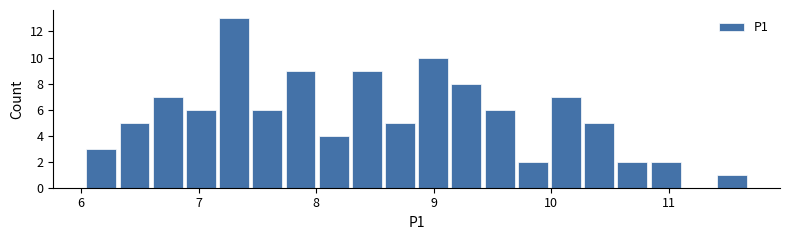

Around what value on the x-axis is the tallest bar? Give the approximate position of its centre, as read against the axis.

7.3